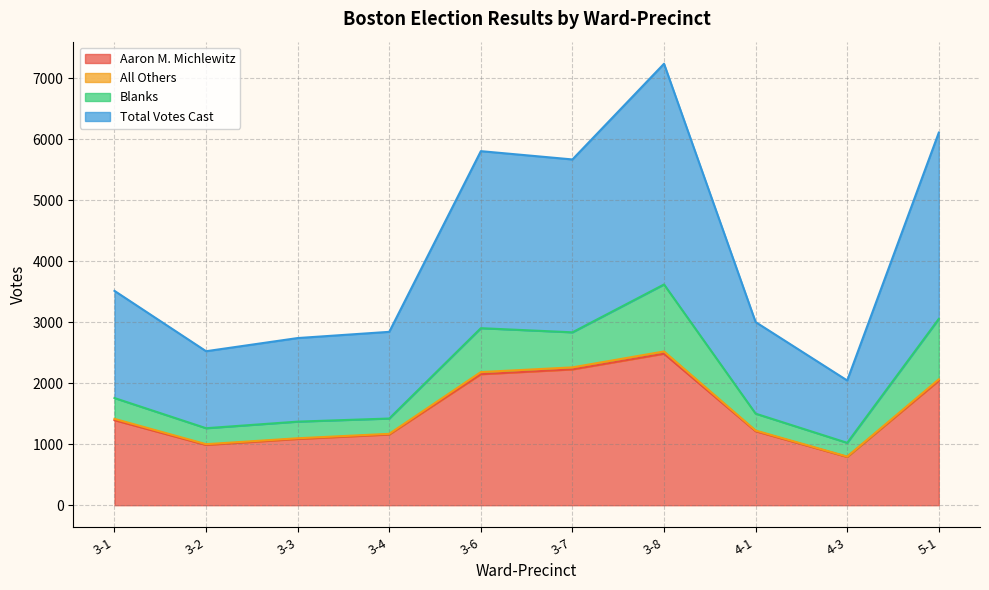

Between 3-3 and 3-4, which series saw the biggest shift?

Aaron M. Michlewitz